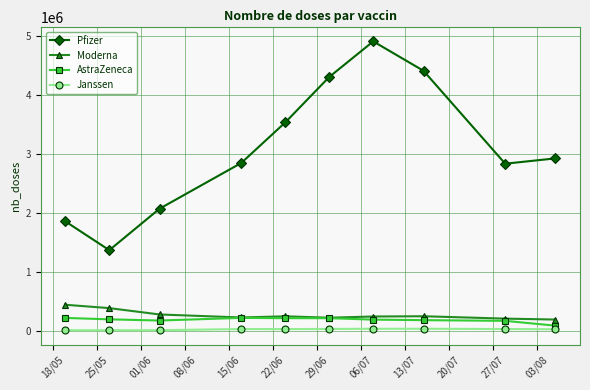

What is the highest value of the AstraZeneca series?

219990